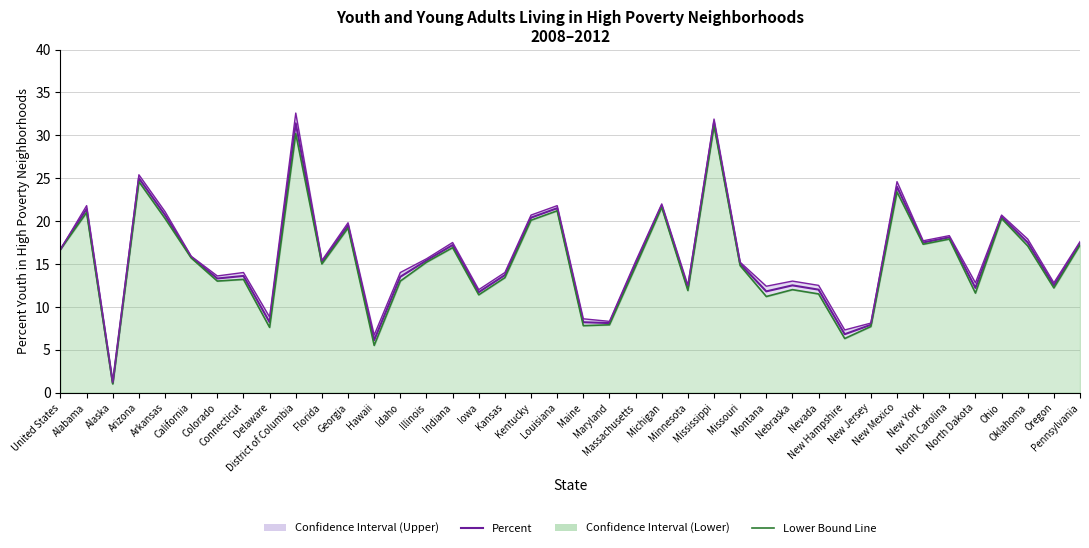

What is the minimum value shown in the chart?

1.0